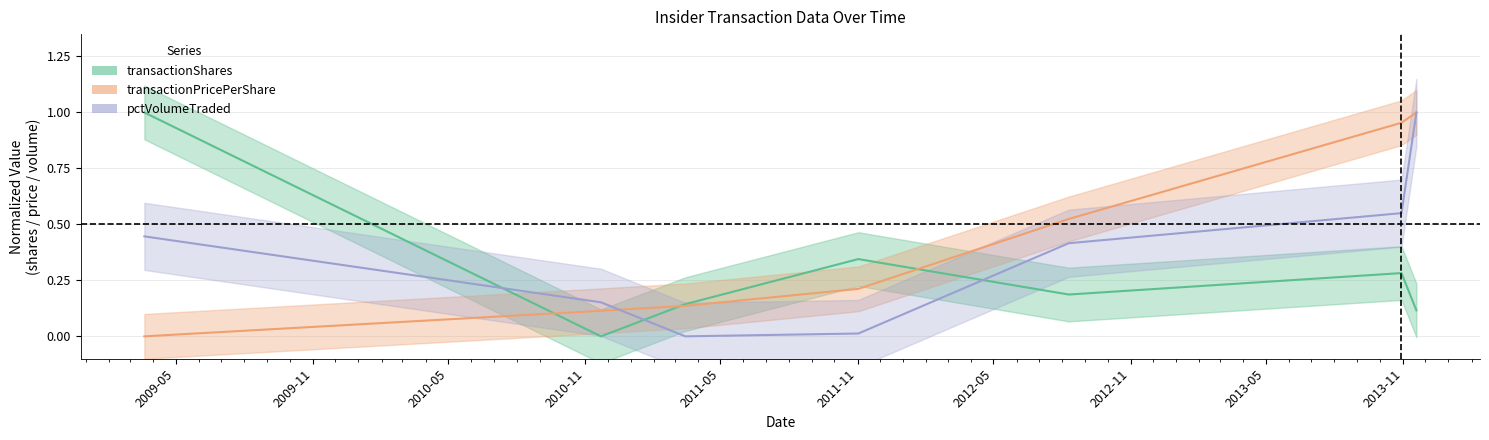

What is the label of the 5th point from the right?

2011-03-15